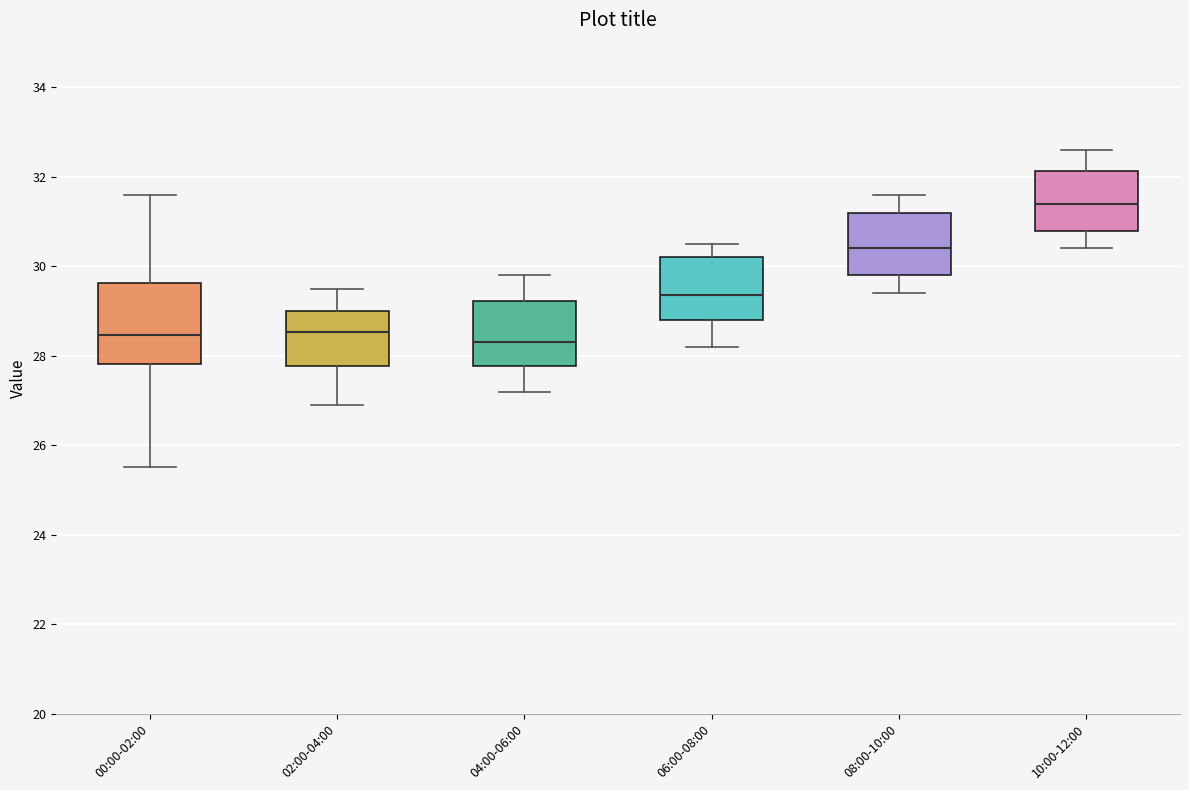

Where is the upper edge of the box for 00:00-02:00 on the y-axis? The values are not printed on the chart, so give them approximately, as read against the axis.

29.6